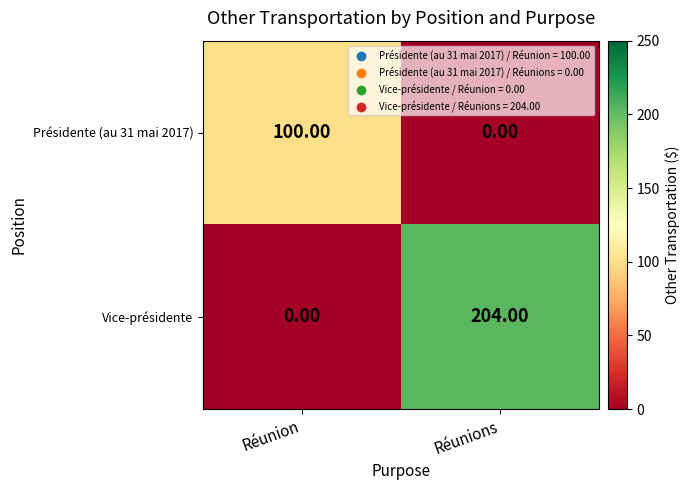

Rank the series at Réunion from highest to lowest value.

Présidente (au 31 mai 2017), Vice-présidente